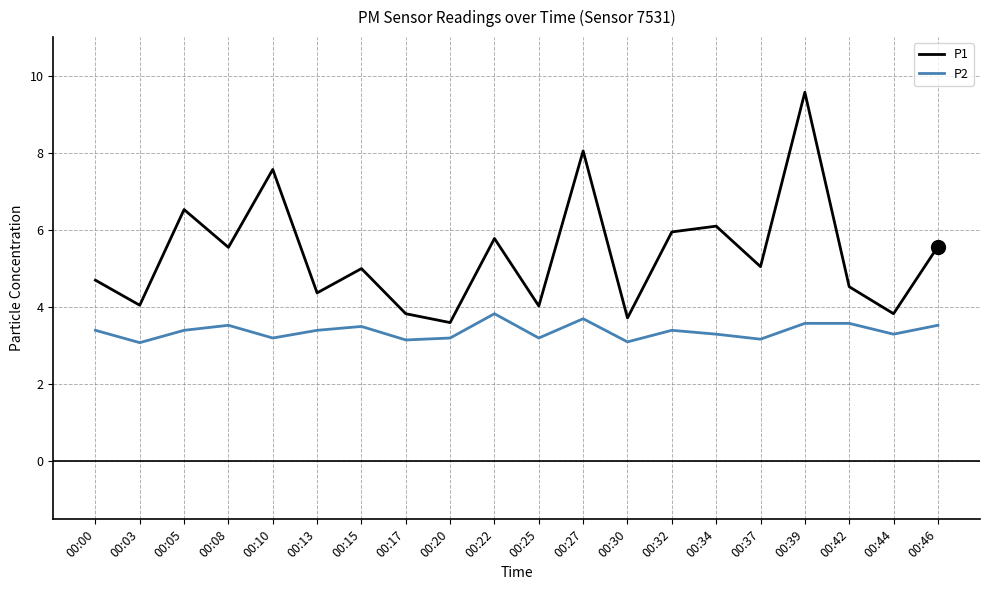

List the series in order of their peak value, lowest first.

P2, P1